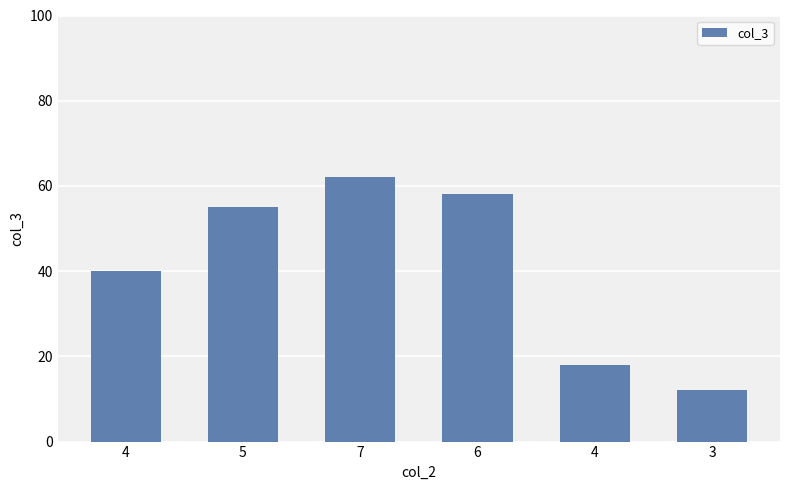

At which label is the value closest to 37?

4